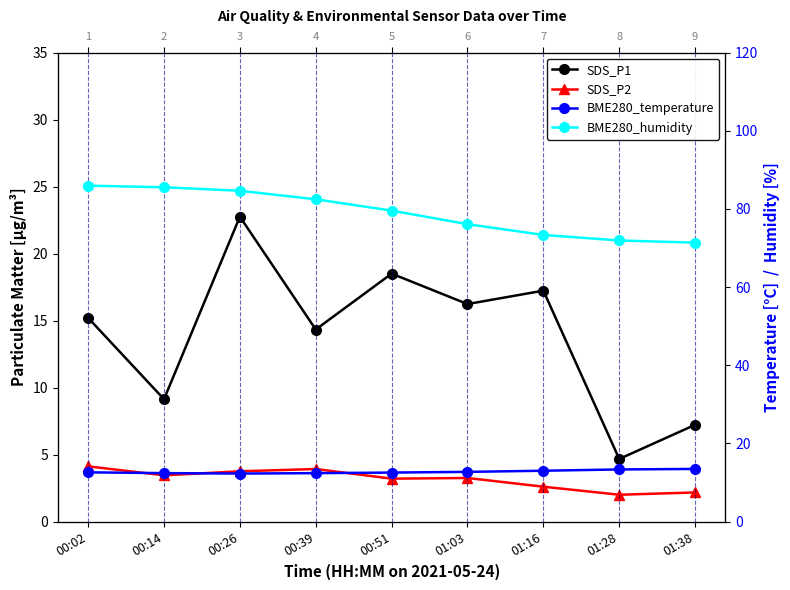

What is the sum of all SDS_P1 values?

125.3